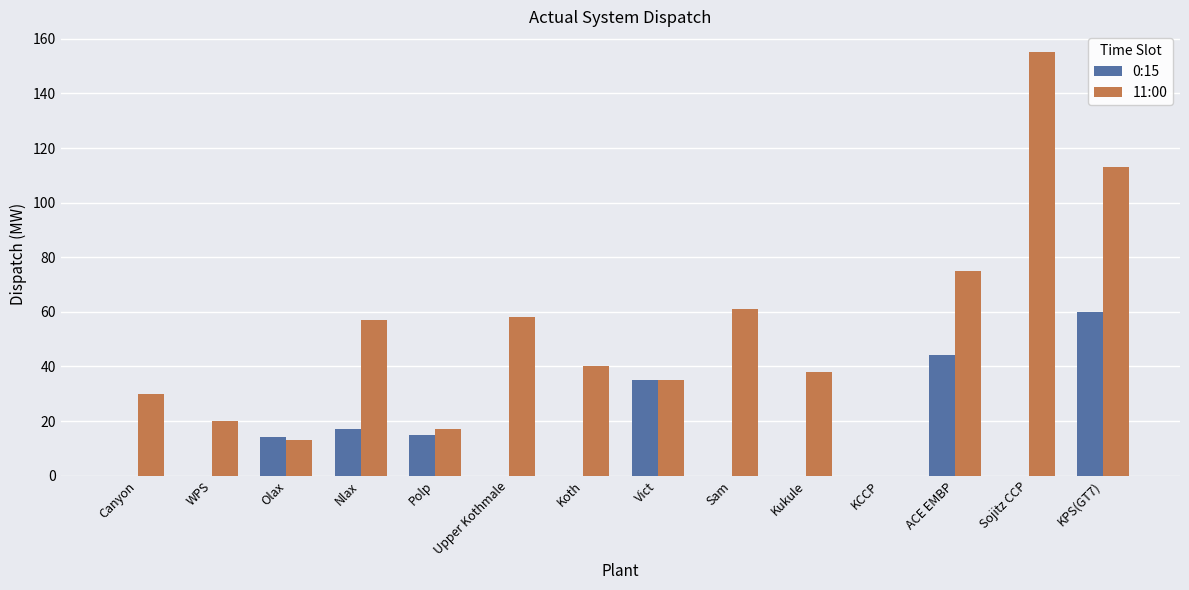

What is the total value across all series at Sam?

61